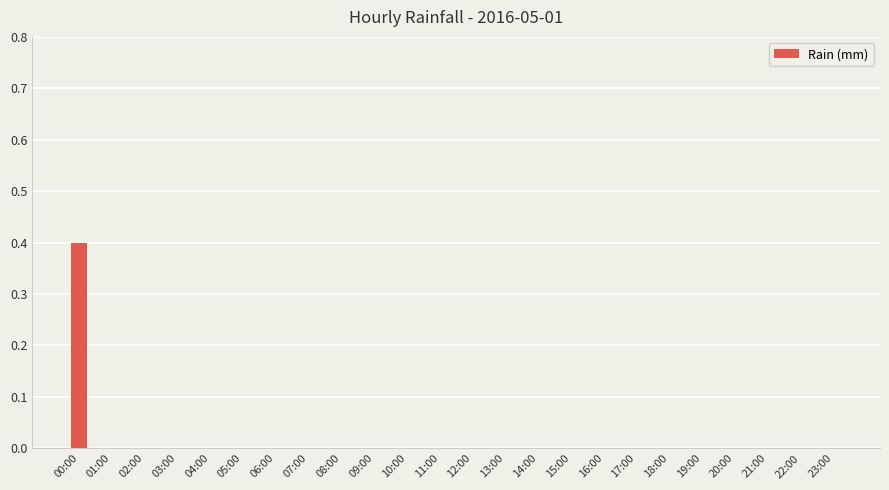

Which has a higher value, 18:00 or 00:00?

00:00